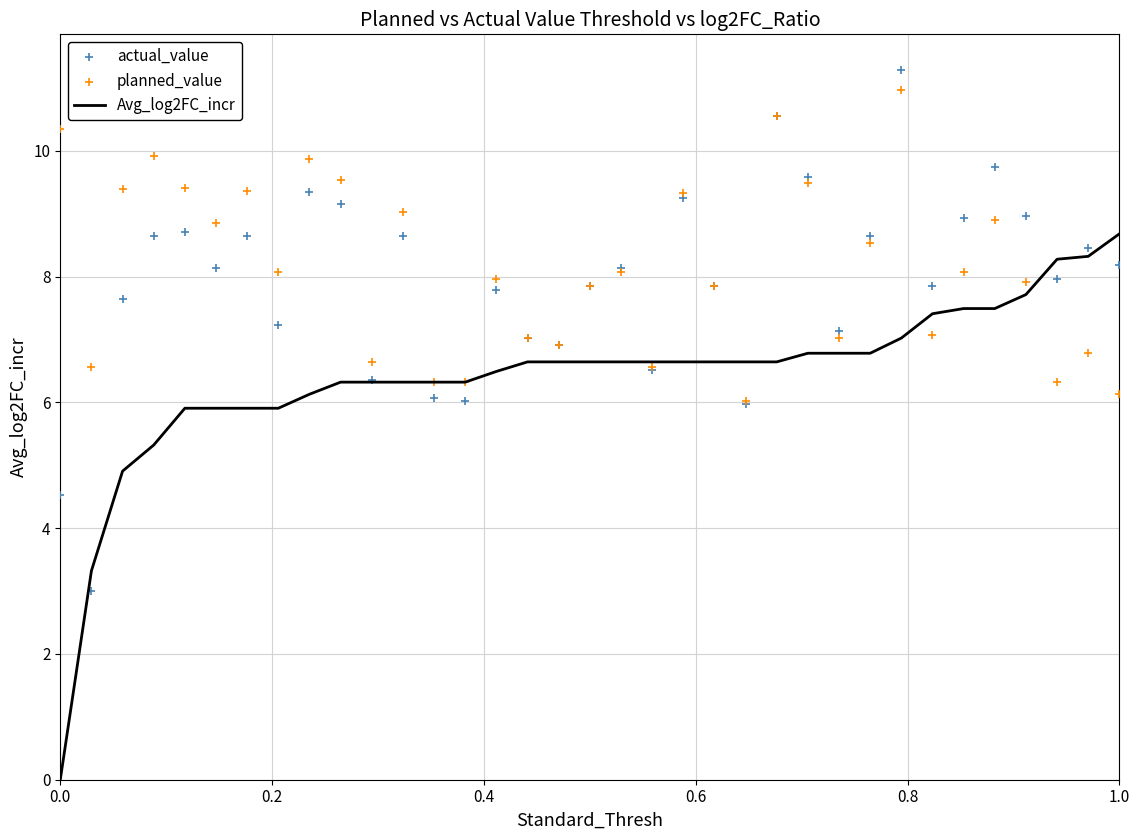

Is the value of Avg_log2FC_incr at 18 greater than the value of actual_value at 0.6?

No